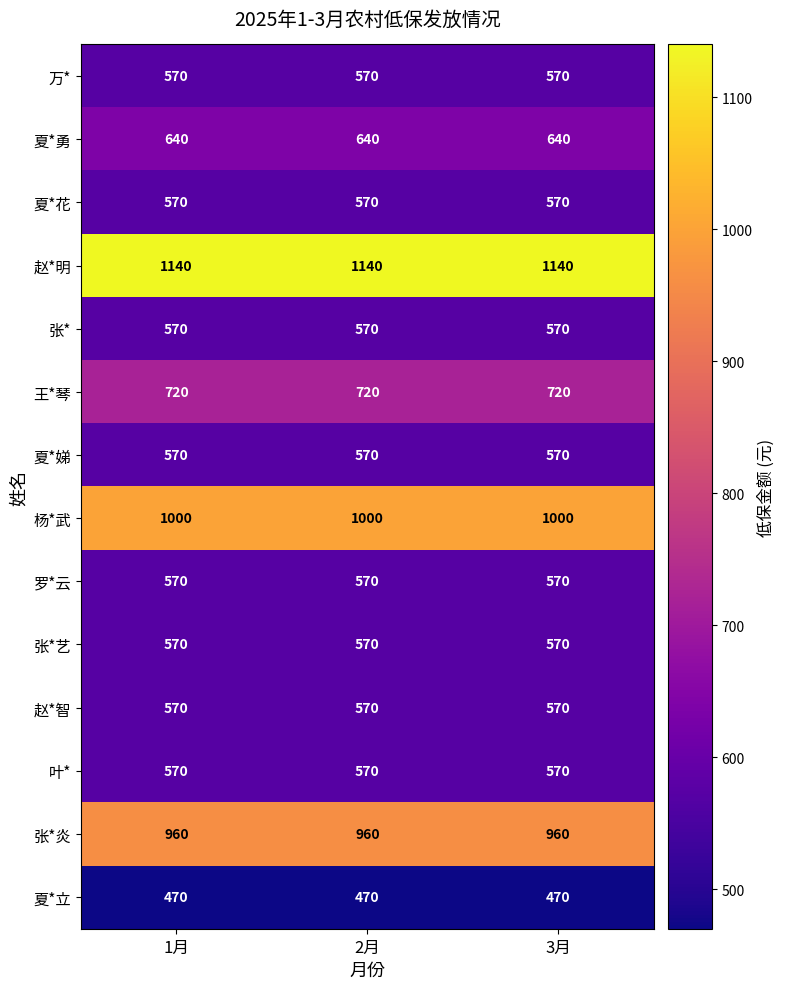

The 张* series shows 570 at 3月. True or false?

True